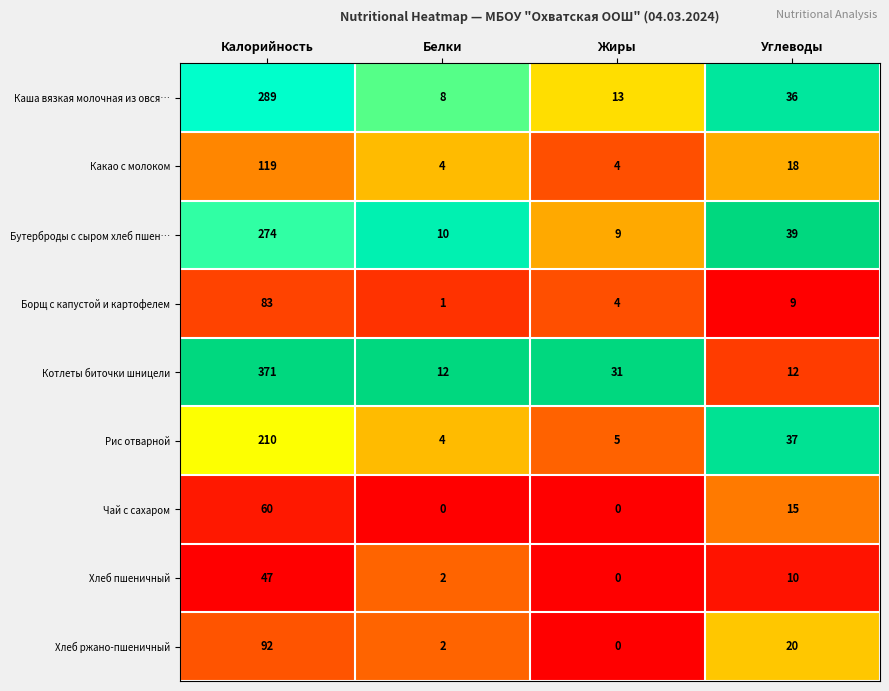

Is it true that Какао с молоком equals 55 at Калорийность?

False